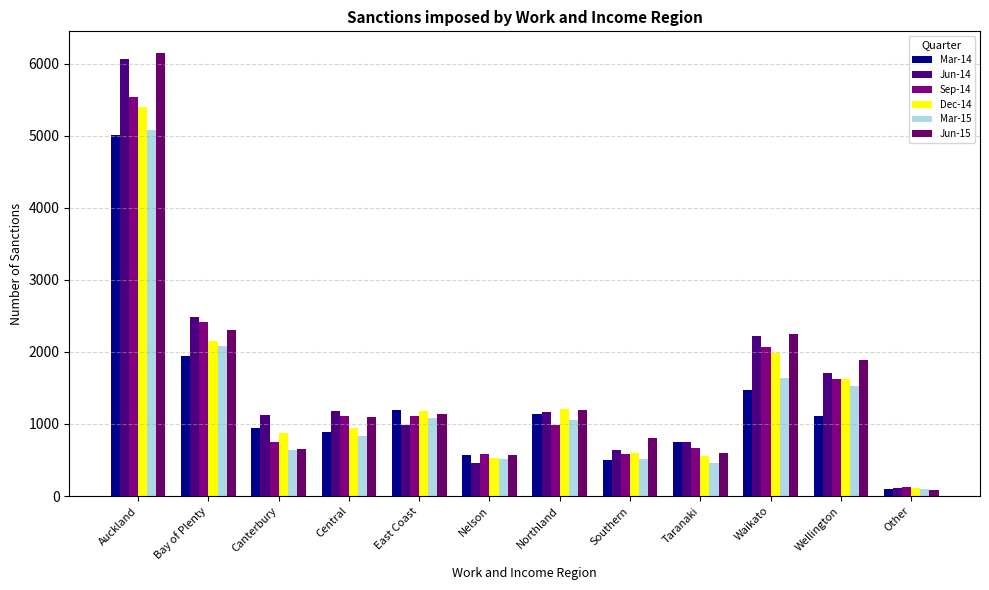

Reading left to right, extract all data points from this chart.

Mar-14: 5017	1945	945	884	1196	576	1140	500	748	1475	1106	97
Jun-14: 6064	2489	1119	1187	986	457	1162	634	748	2218	1704	111
Sep-14: 5533	2415	747	1111	1106	587	979	578	670	2063	1626	132
Dec-14: 5402	2145	881	949	1180	527	1202	594	562	1991	1631	117
Mar-15: 5081	2085	633	827	1082	509	1062	512	453	1634	1529	92
Jun-15: 6143	2304	655	1097	1144	568	1199	800	591	2249	1888	87